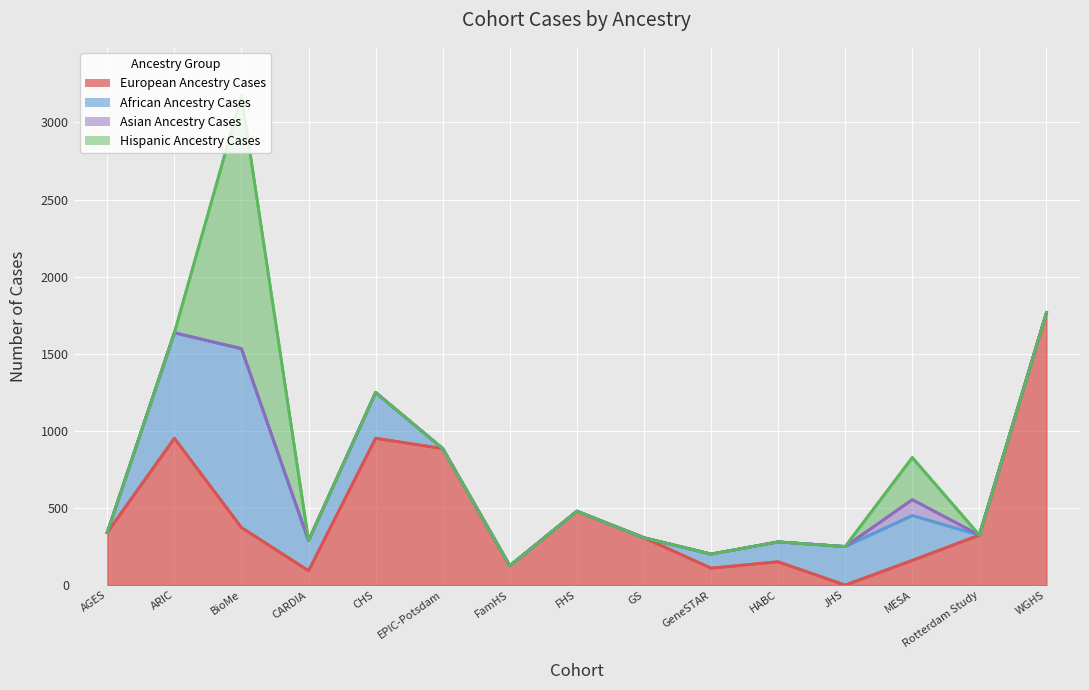

The Asian Ancestry Cases series shows 0 at AGES. True or false?

True